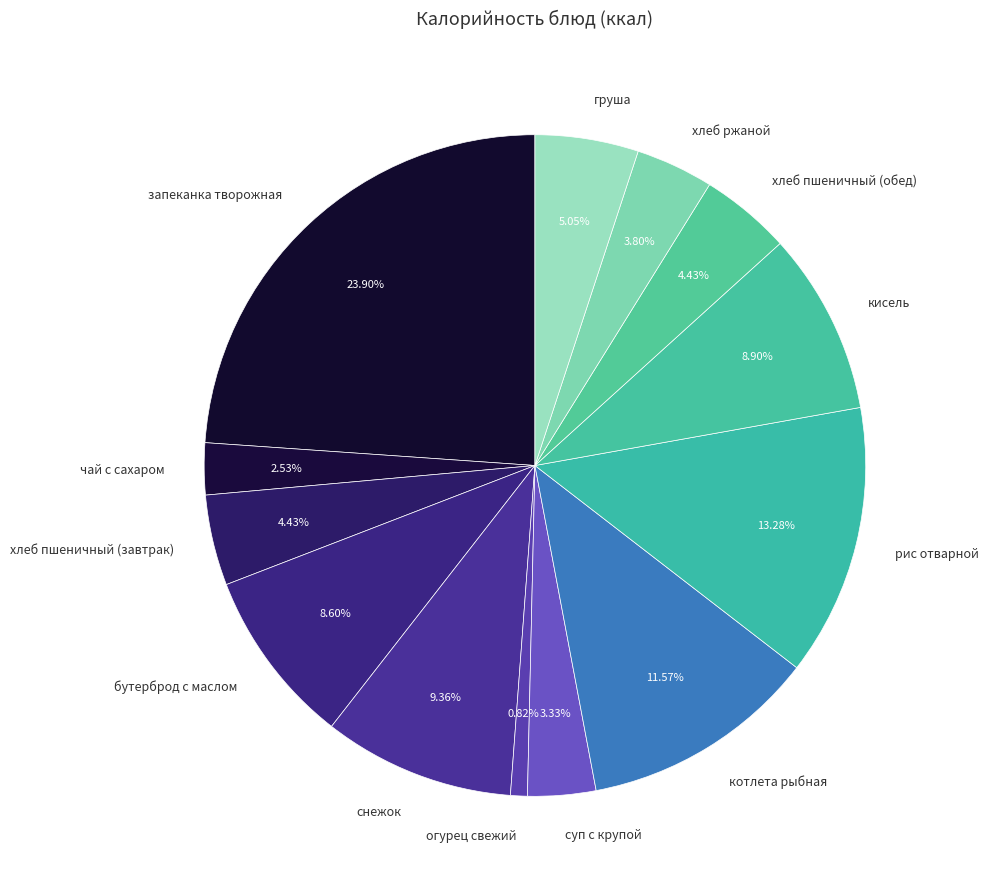

True or false: хлеб пшеничный (завтрак) accounts for 4% of the total.

True